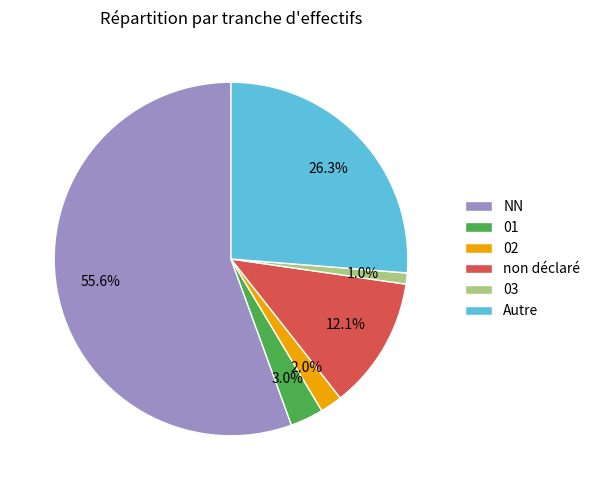

Is NN the majority of the pie?

Yes